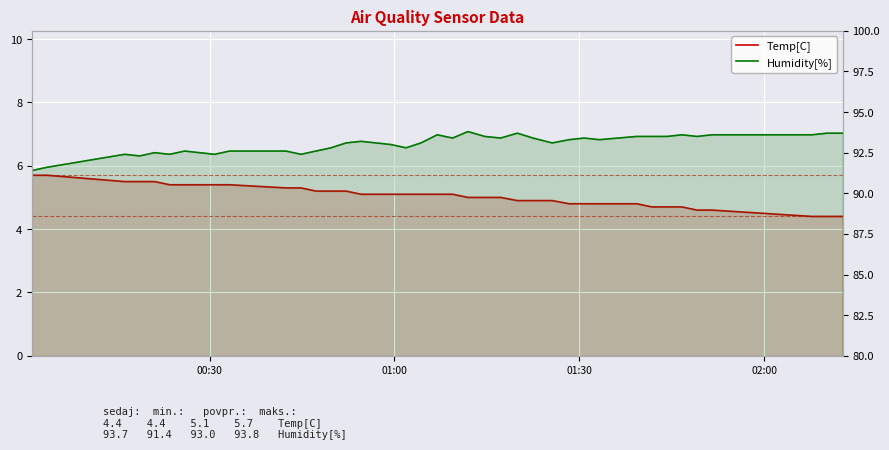

Which series has the widest spread of values?

Humidity[%]